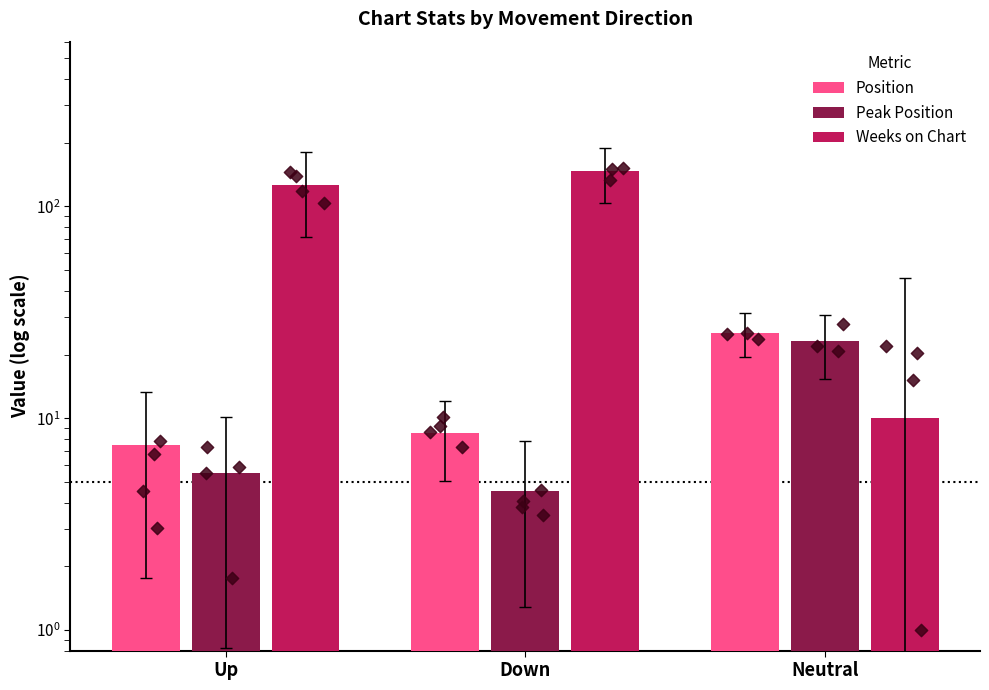

What is the total value across all series at Neutral?

58.5